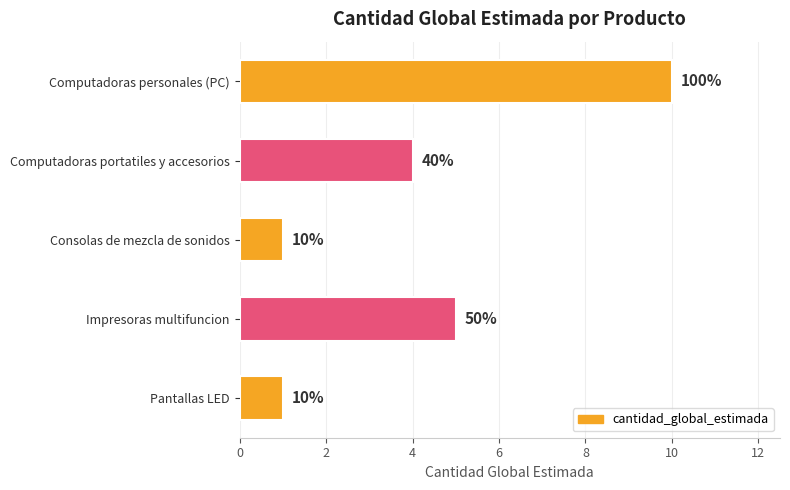

What is the sum of all values?

21